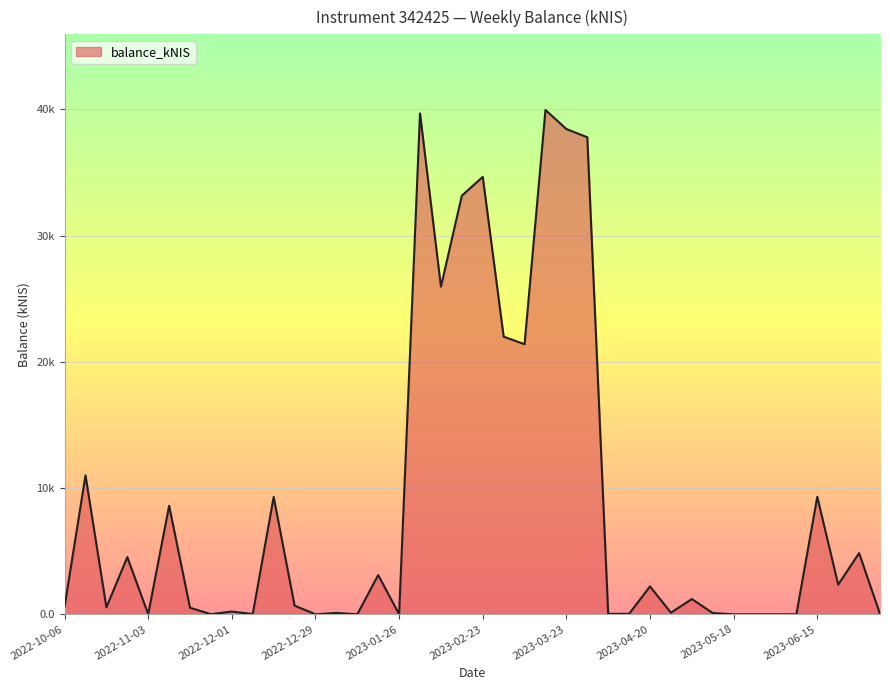

What is the maximum value shown in the chart?

40.0